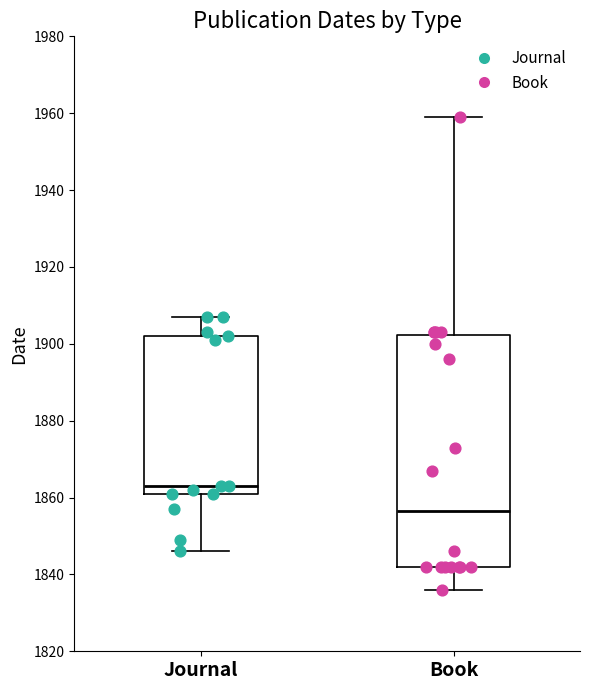

Reading left to right, transcribe this box plot: for each box, give where its median line is, the range the box spans, and where its two whiskers end, as read against the y-axis. The values are not printed on the chart, so give them approximately, as read against the axis.

Journal: median 1864, box 1862 to 1902, whiskers 1846 to 1908
Book: median 1856, box 1842 to 1902, whiskers 1836 to 1960